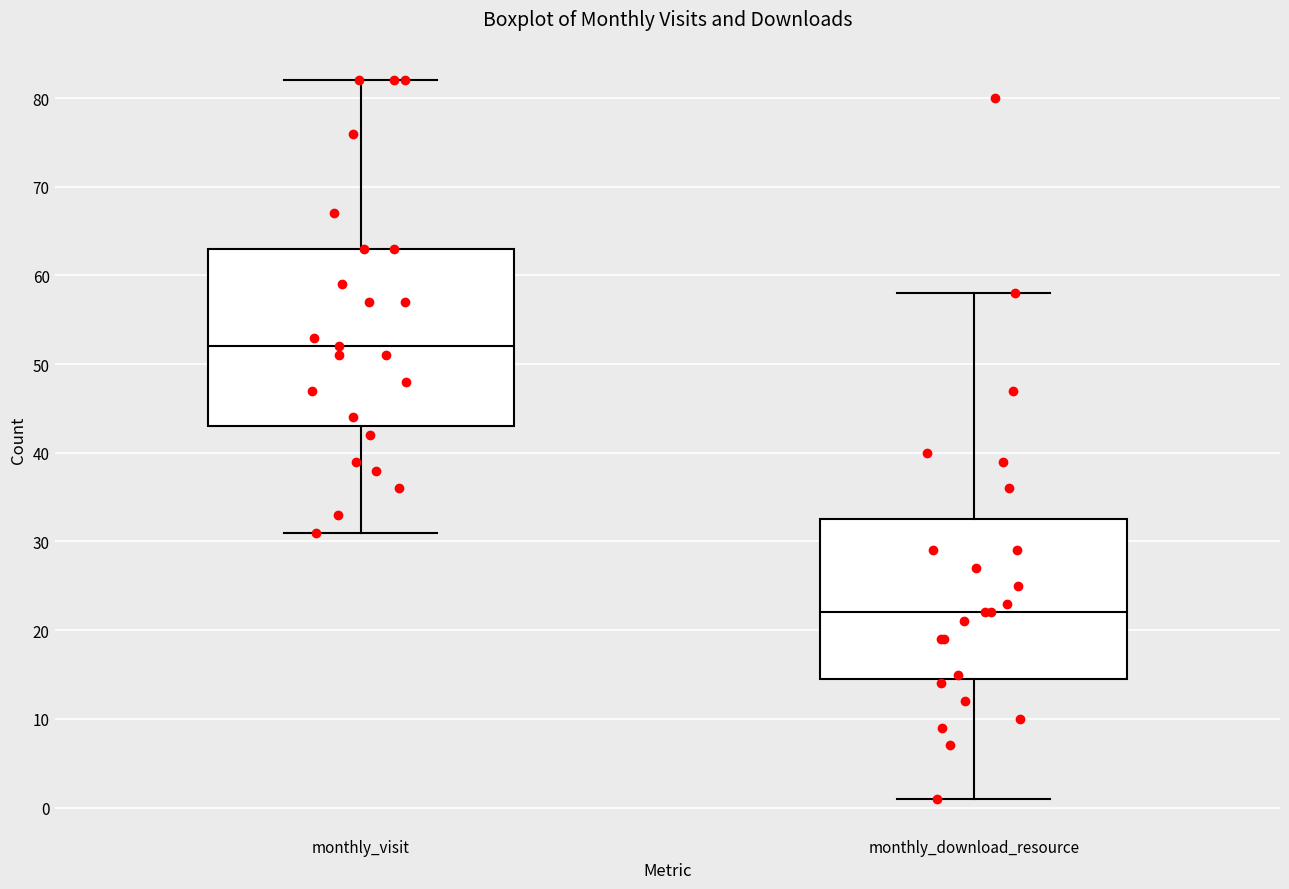

Reading left to right, read every box against the y-axis: the position of its median line, the range the box covers, and the ends of its whiskers. The values are not printed on the chart, so give them approximately, as read against the axis.

monthly_visit: median 52, box 43 to 63, whiskers 31 to 82
monthly_download_resource: median 22, box 15 to 33, whiskers 1 to 58